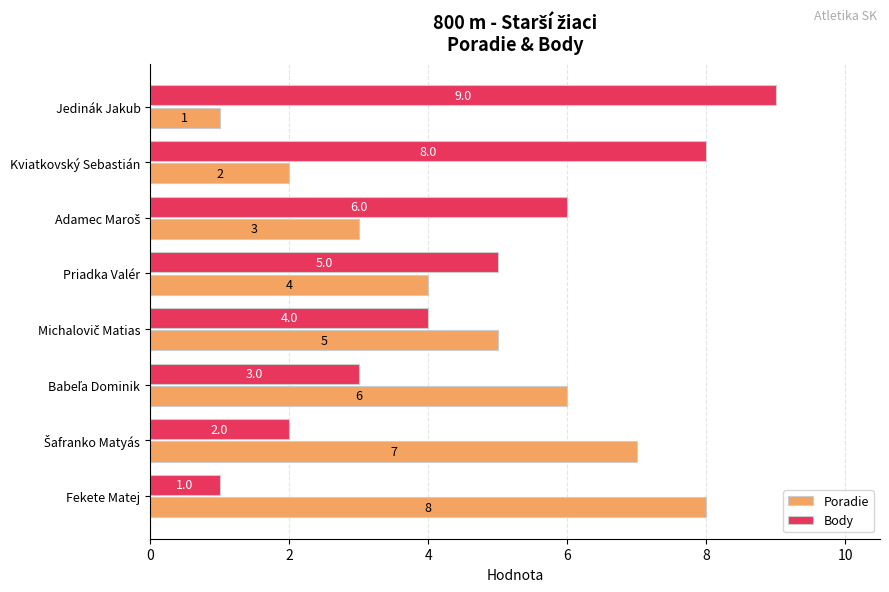

Which series has the widest spread of values?

Body